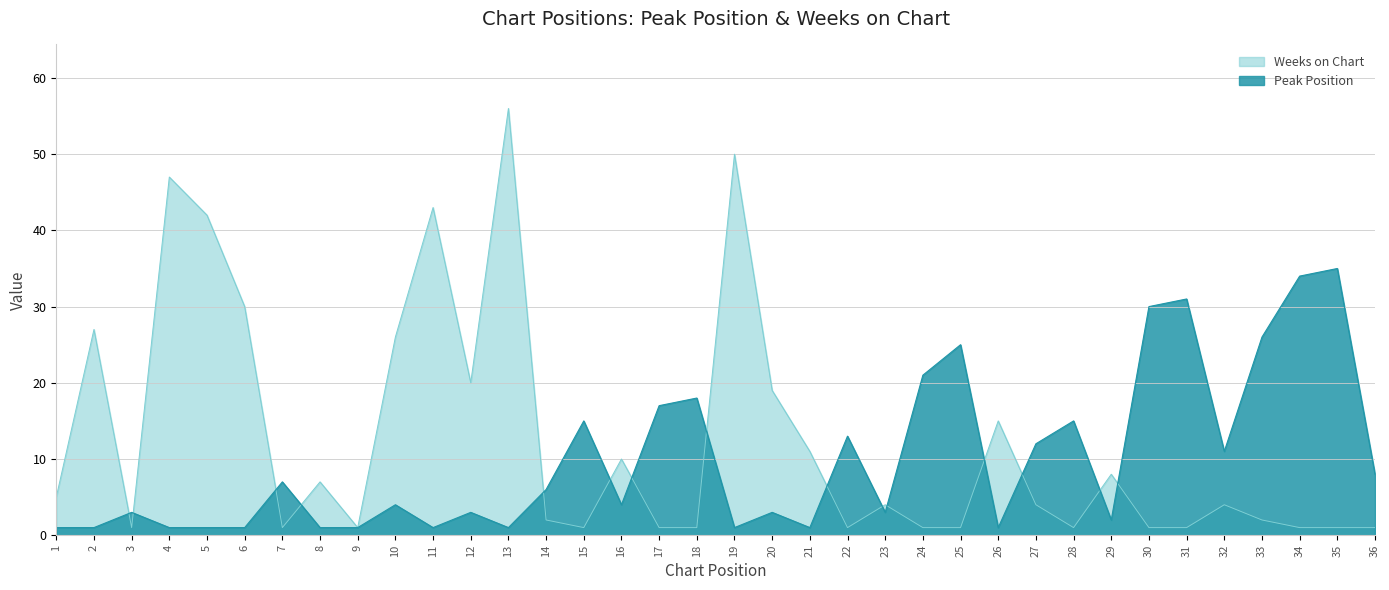

Where does the Weeks on Chart series first go above 4?

1